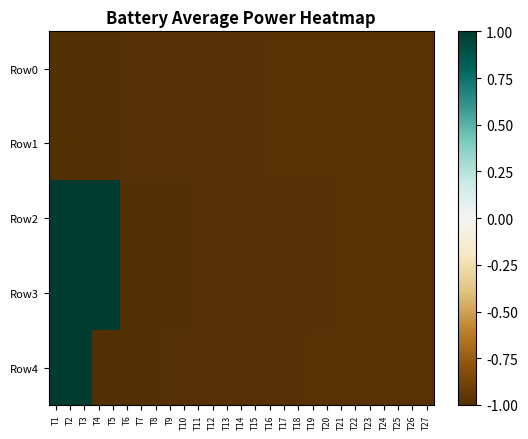

Between T19 and T25, which is larger?

T25